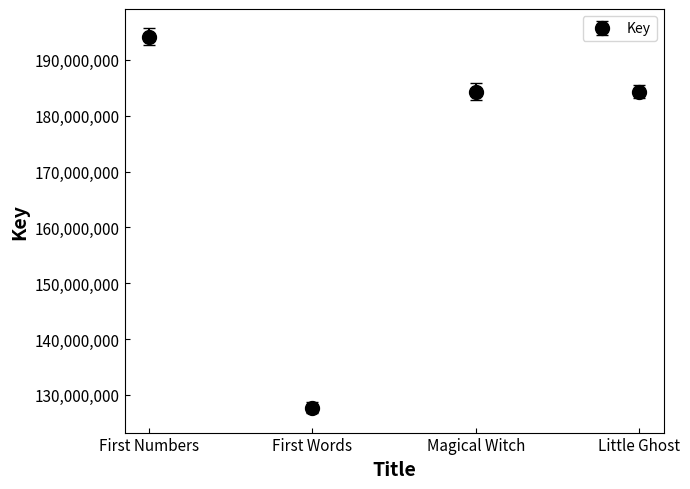

What is the smallest value displayed?

127677268